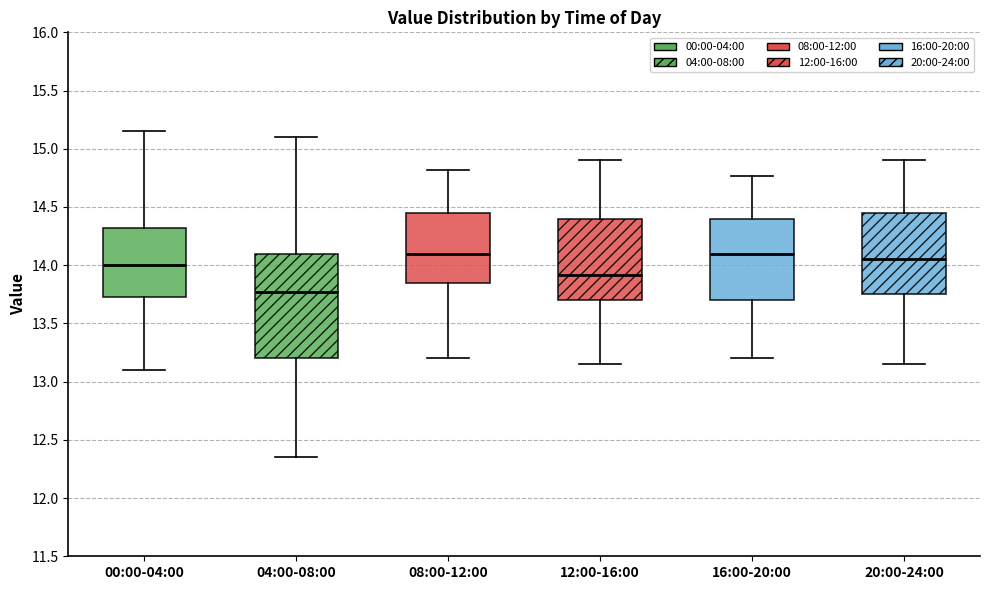

Which box is the tallest, from its lower edge to its upper edge?

04:00-08:00